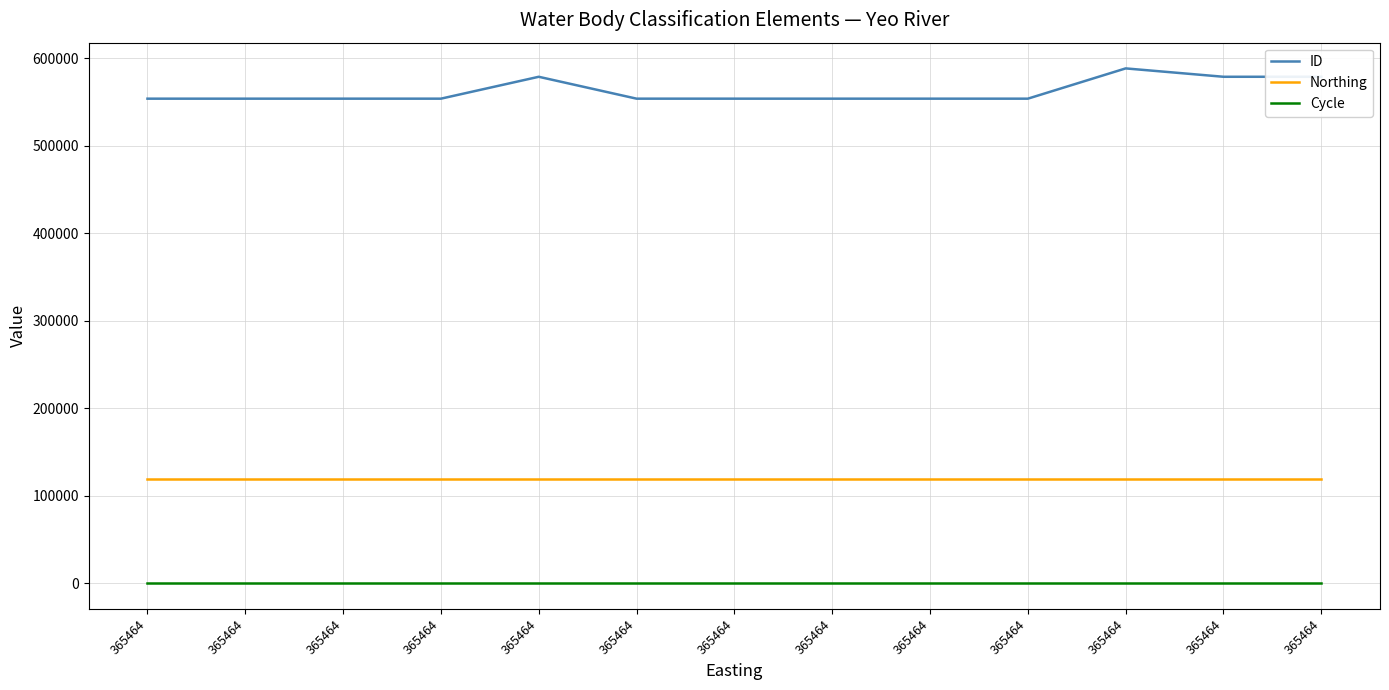

What is the total value across all series at 365464?

673122